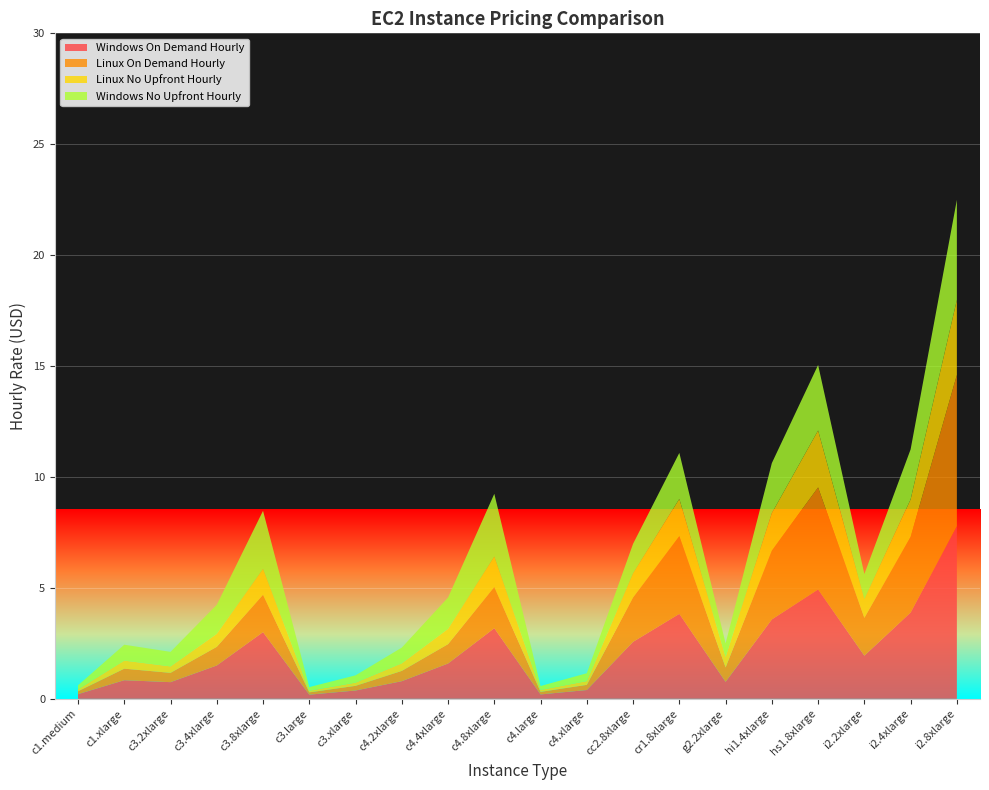

Is it true that Windows On Demand Hourly equals 4.6 at cc2.8xlarge?

False